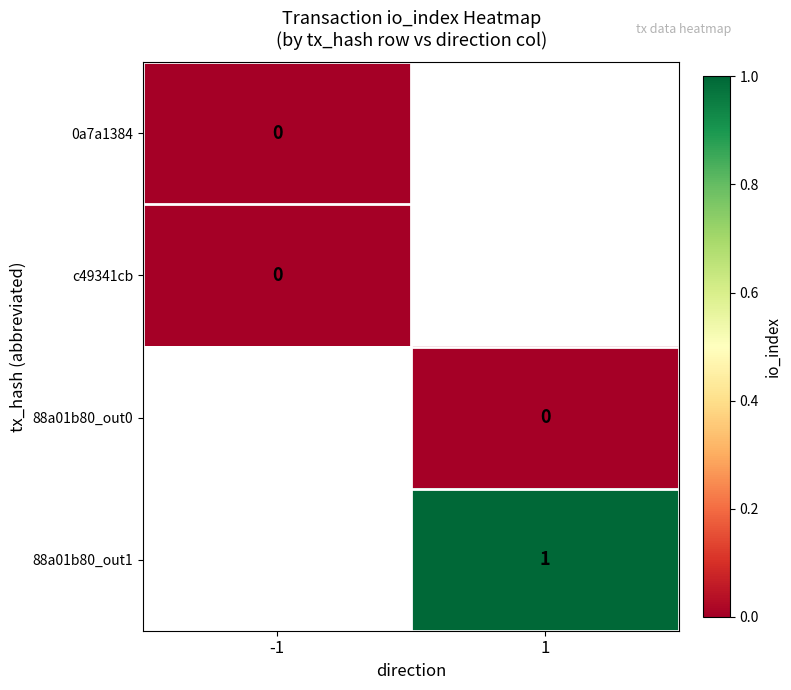

Is the value of 88a01b80_out1 at 1 greater than the value of c49341cb at -1?

Yes